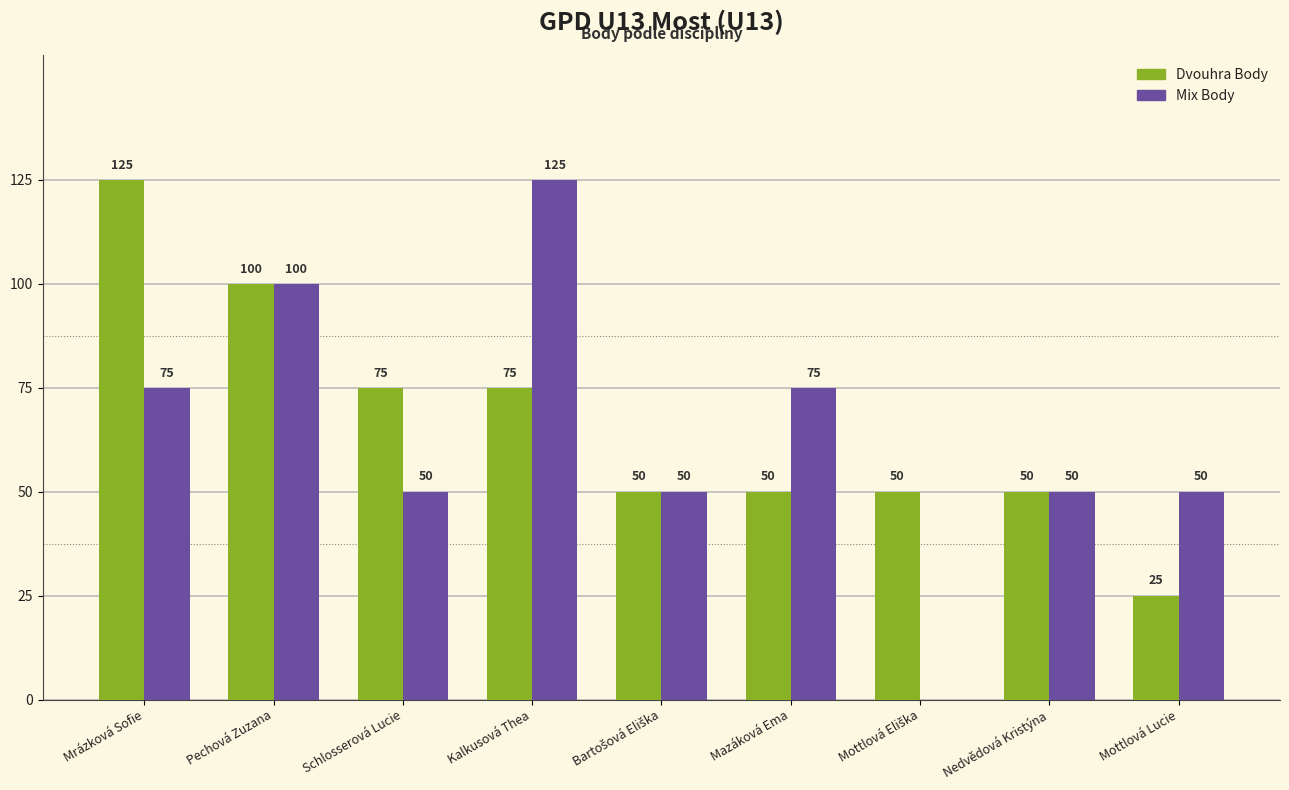

Which series has the largest total across all categories?

Dvouhra Body